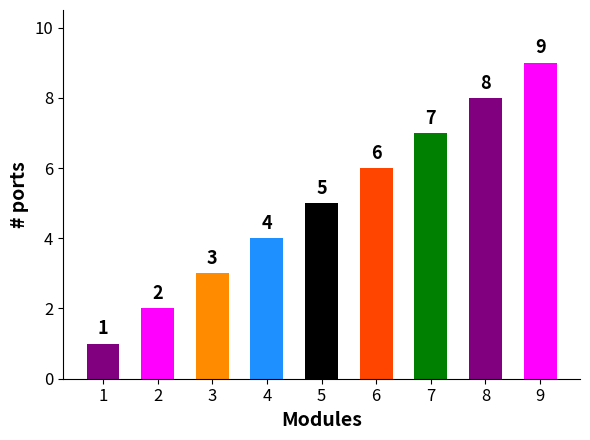

What is the difference between the maximum and minimum values?

8